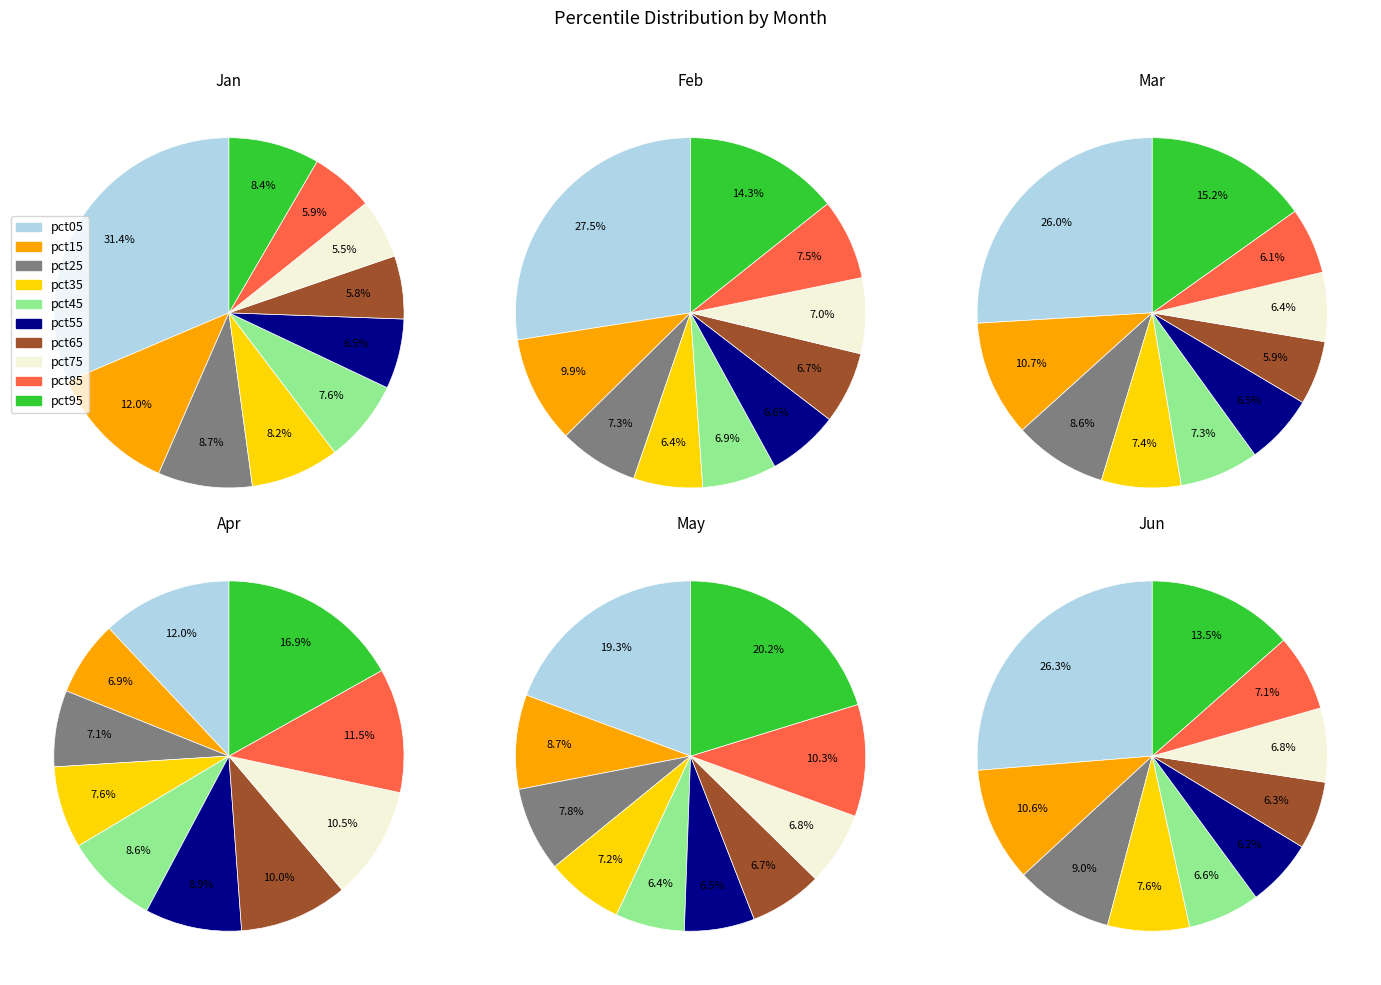

What percentage is the pct25 slice, to the nearest percent?

7%